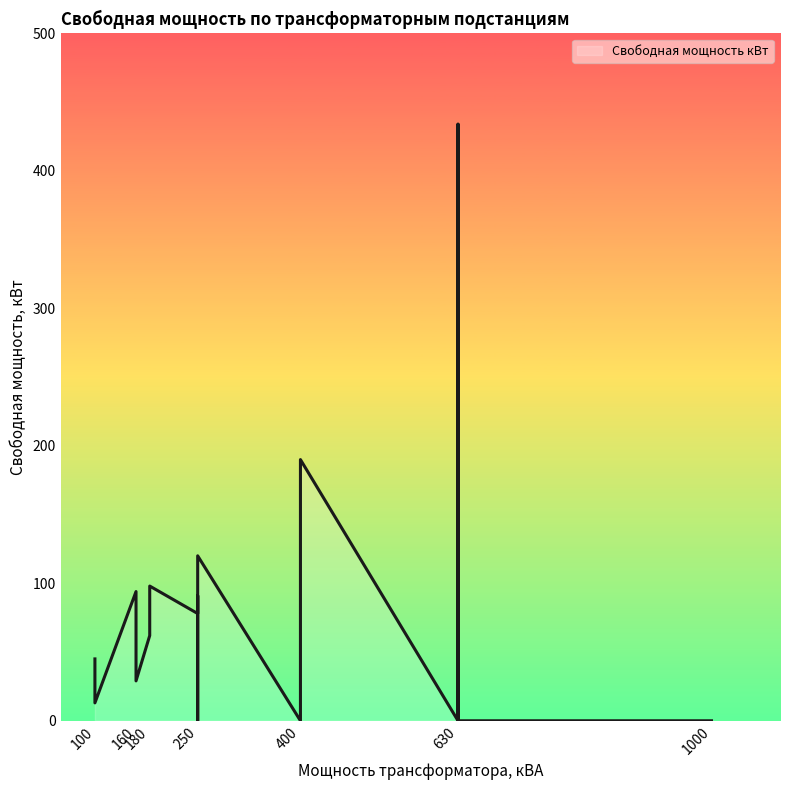

How many data points are less than 45?

10